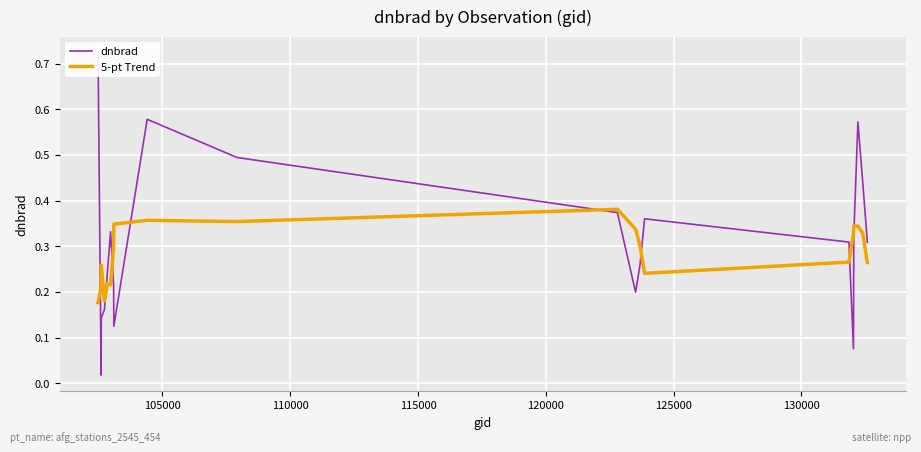

True or false: 5-pt Trend has more than 0 interior local peaks.

True